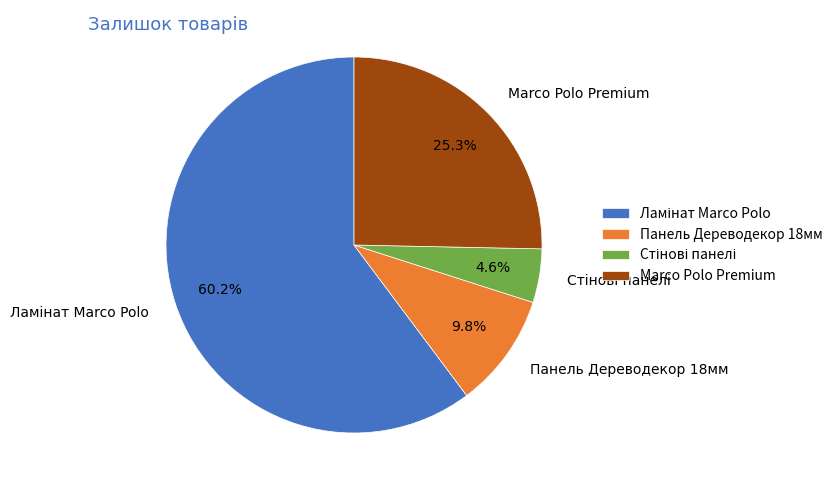

Is there any slice that represents more than half of the pie?

Yes